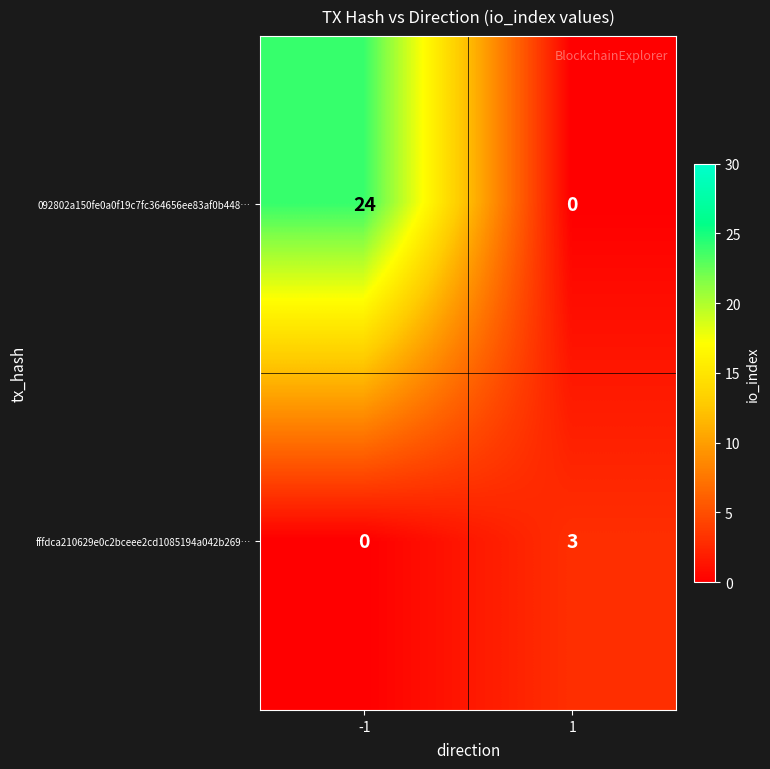

At which category is the sum across all series the highest?

-1